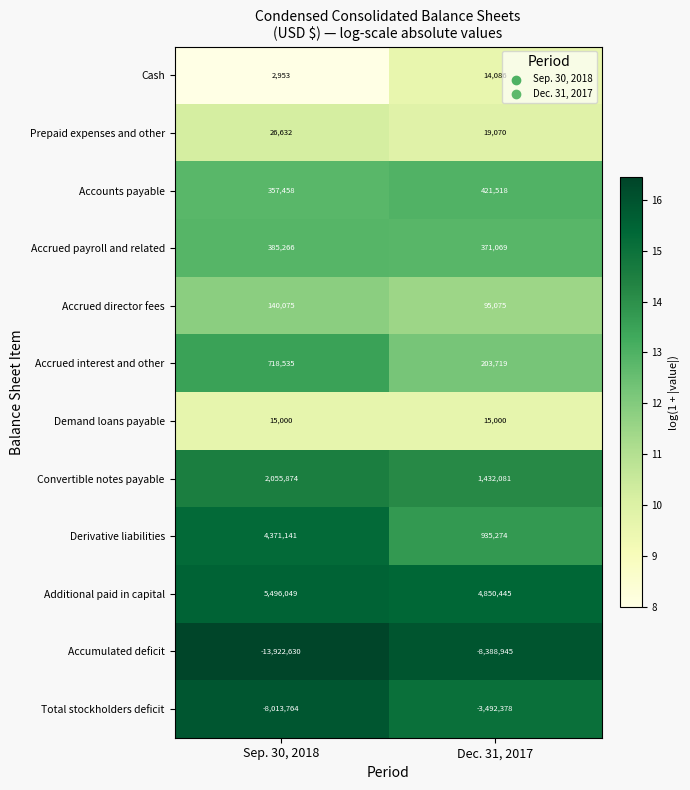

At which category is the sum across all series the highest?

Dec. 31, 2017